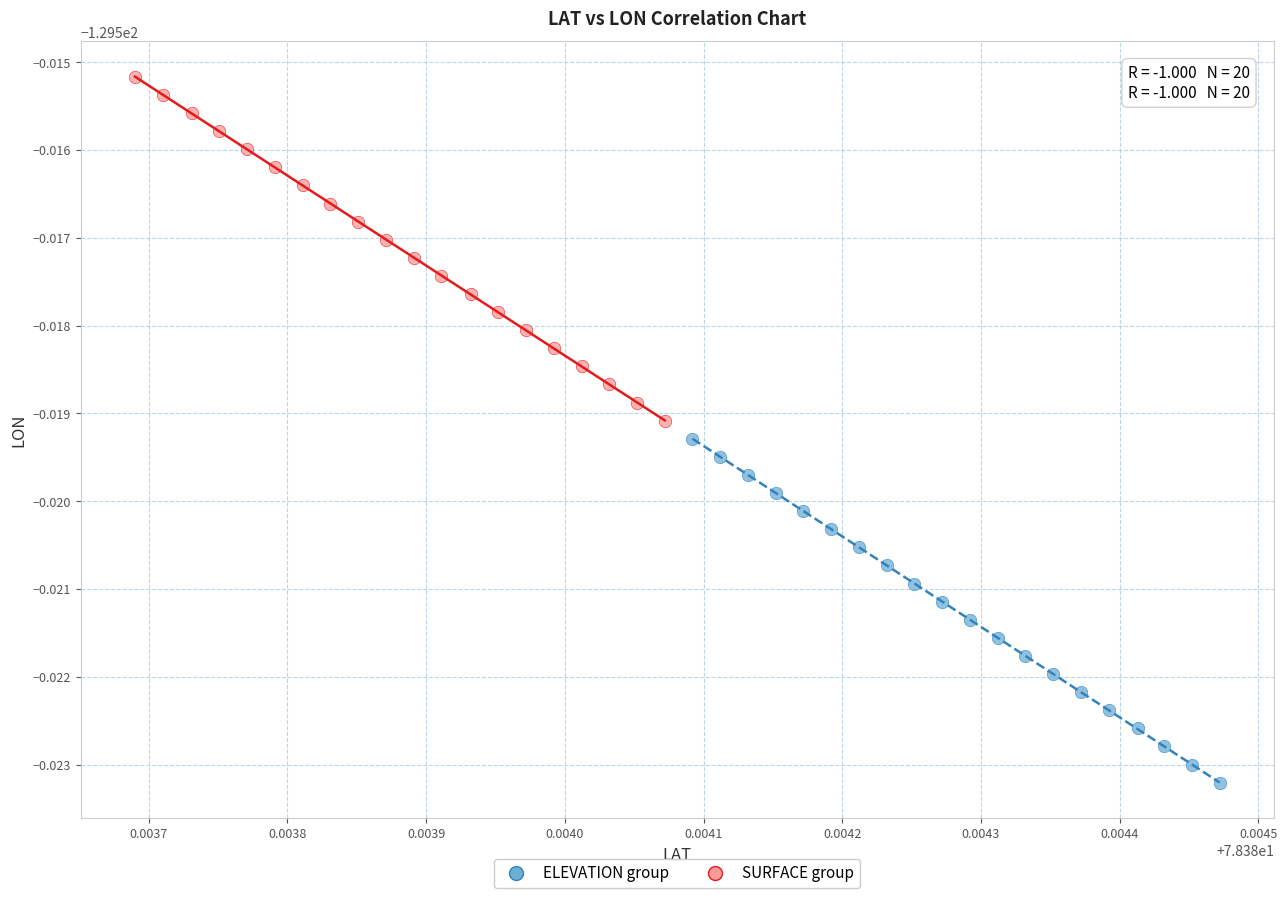

What are all the series names shown in the legend?

ELEVATION group, SURFACE group